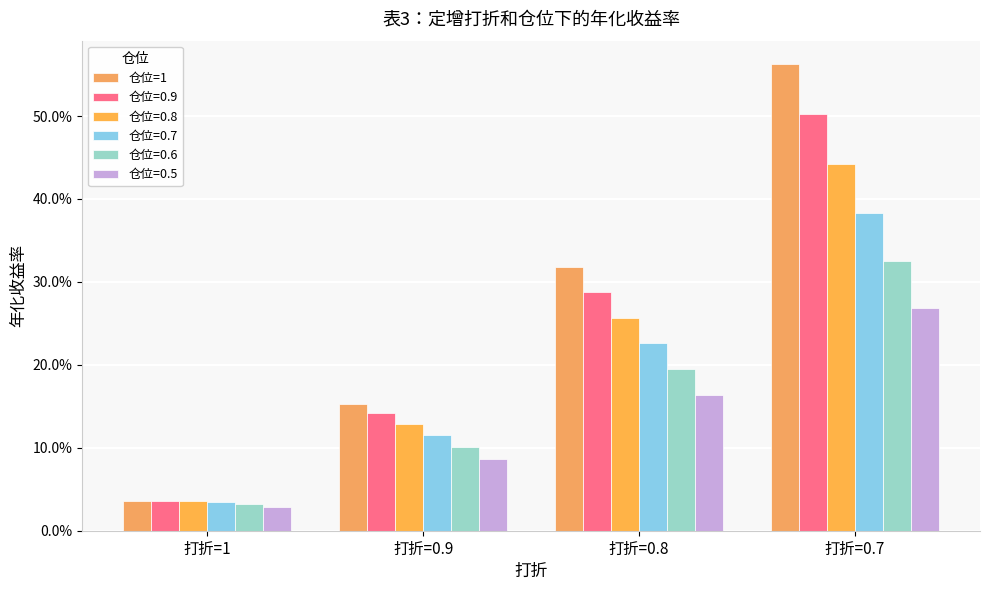

Between 打折=0.7 and 打折=1, which is larger?

打折=0.7